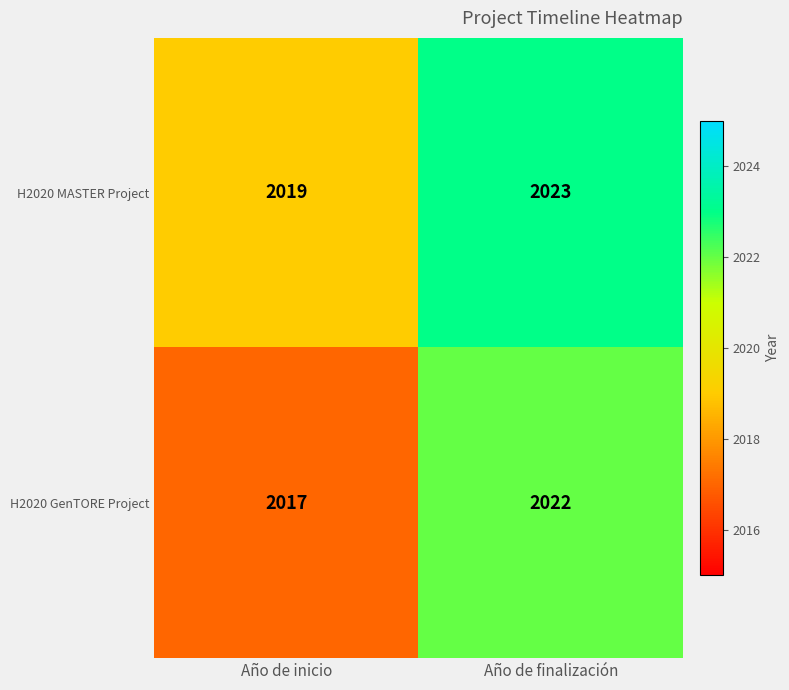

Reading left to right, what are all the values shown in this chart?

H2020 MASTER Project: 2019	2023
H2020 GenTORE Project: 2017	2022